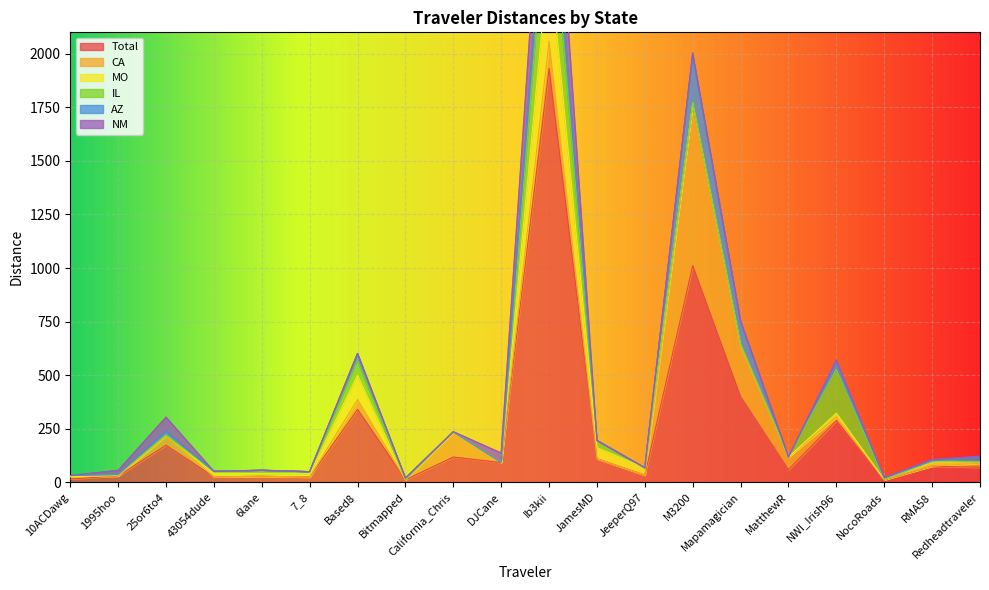

At which category is the sum across all series the highest?

Ib3kii